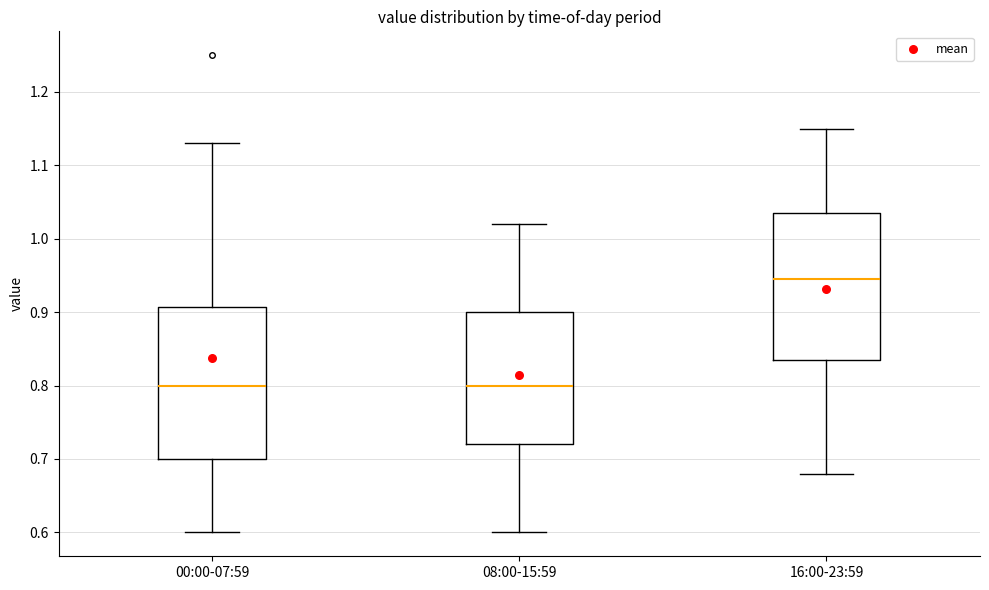

Reading left to right, read every box against the y-axis: the position of its median line, the range the box covers, and the ends of its whiskers. The values are not printed on the chart, so give them approximately, as read against the axis.

00:00-07:59: median 0.80, box 0.70 to 0.91, whiskers 0.60 to 1.13
08:00-15:59: median 0.80, box 0.72 to 0.90, whiskers 0.60 to 1.02
16:00-23:59: median 0.95, box 0.84 to 1.04, whiskers 0.68 to 1.15